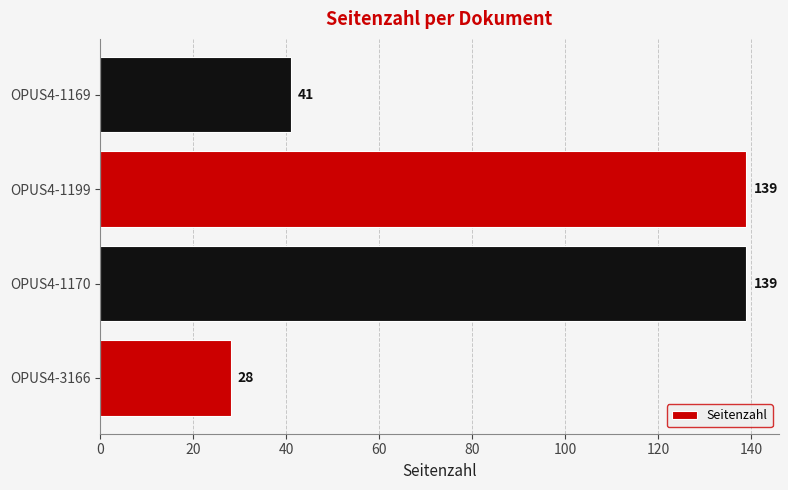

What is the greatest value displayed?

139